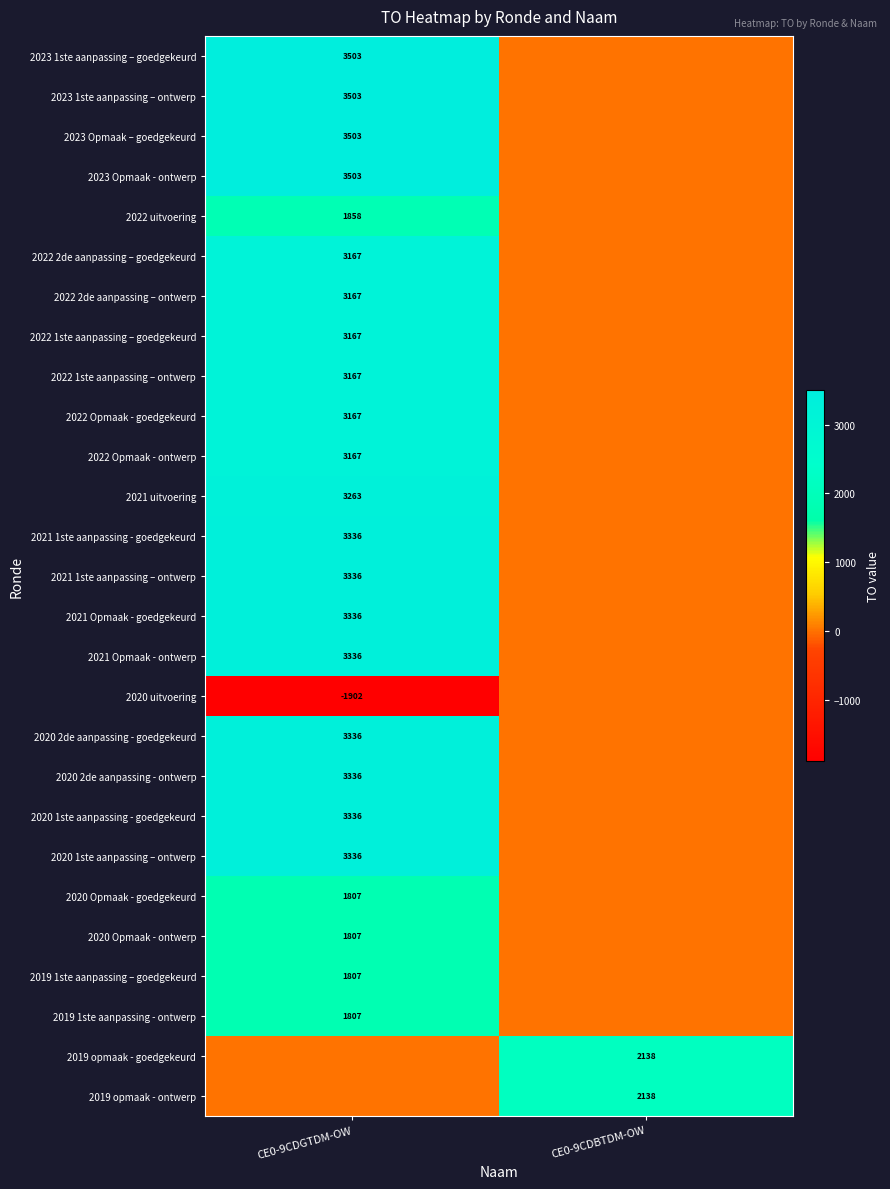

At how many categories does at least one series exceed 1973?

2